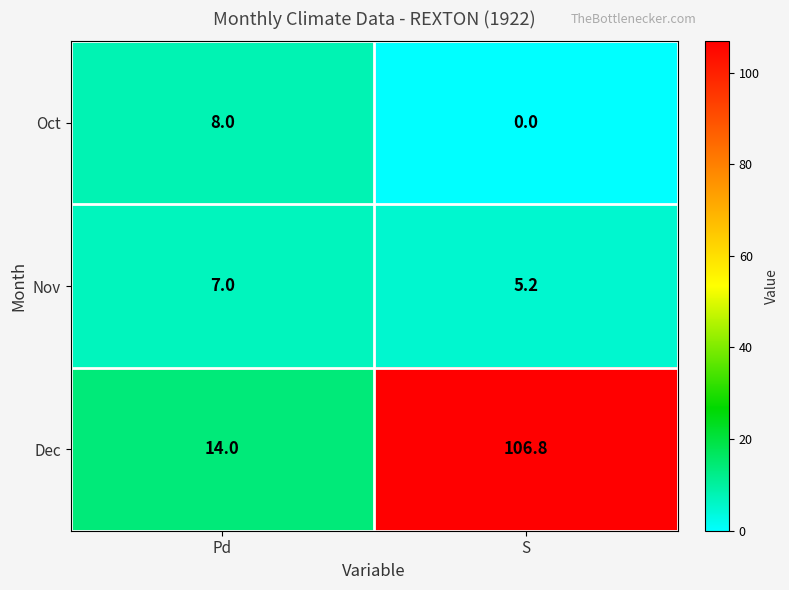

At which category does the chart reach its peak across all series?

S